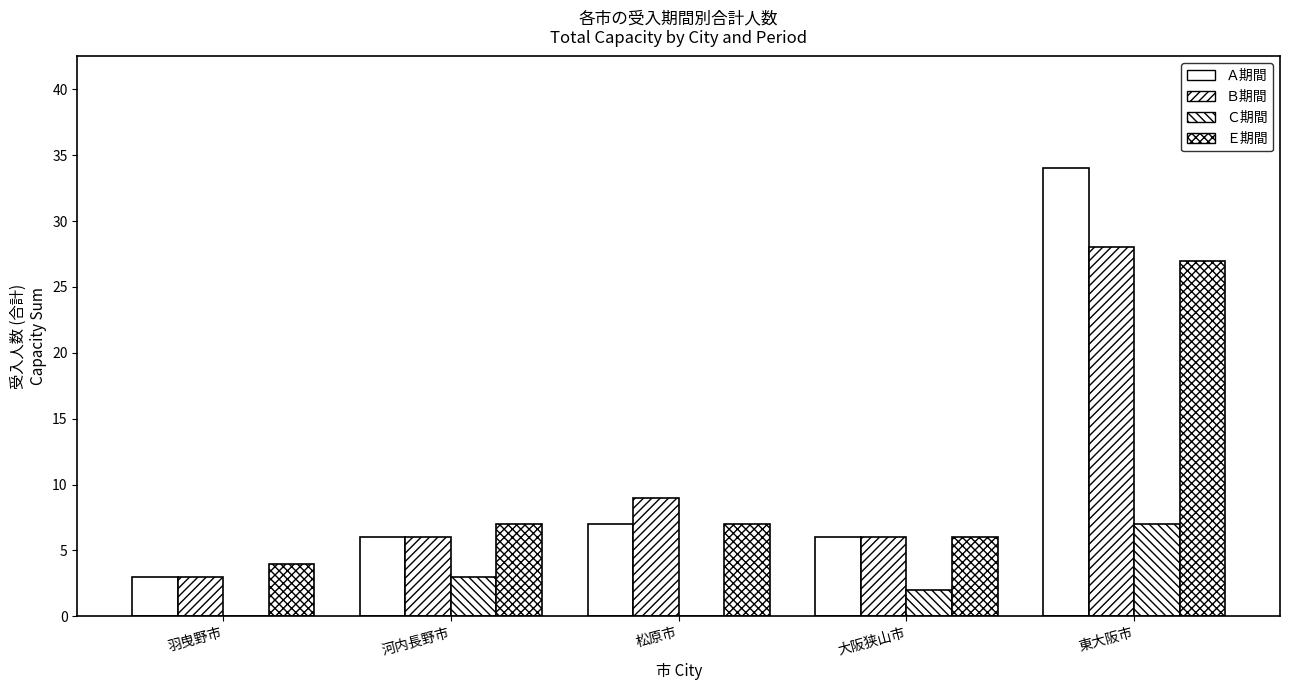

Does the chart contain stacked bars?

No